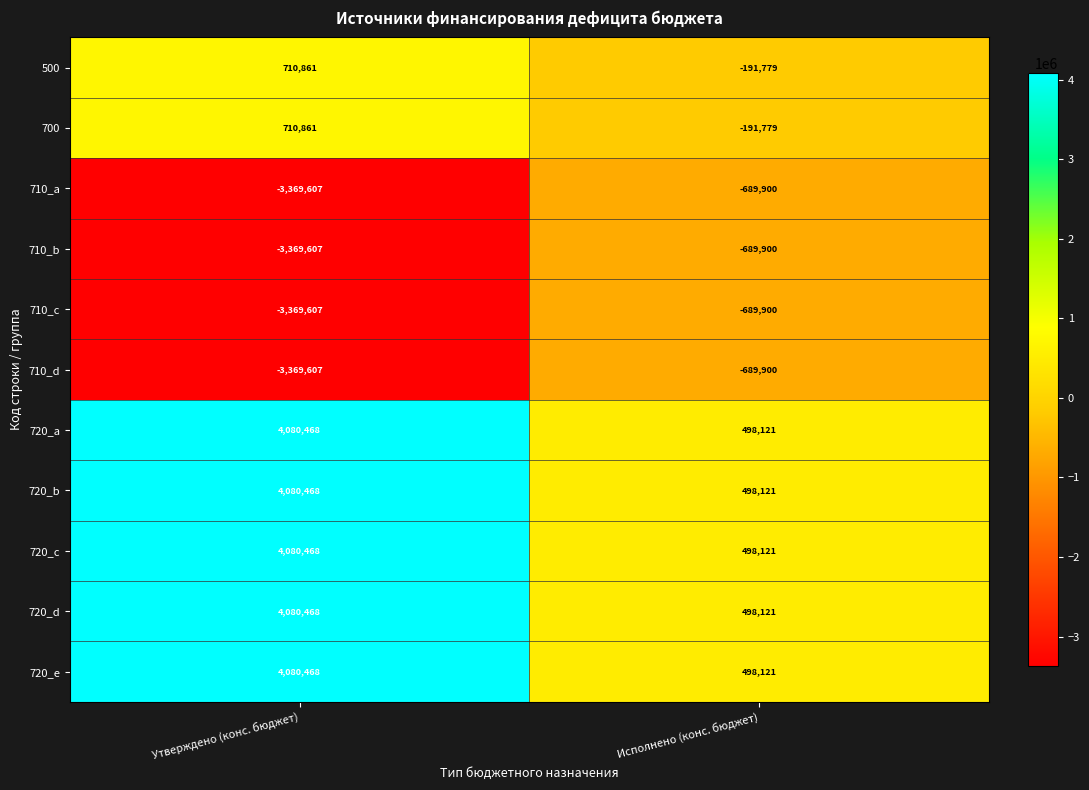

Where is 720_e nearest to the value 2289294?

Исполнено (конс. бюджет)